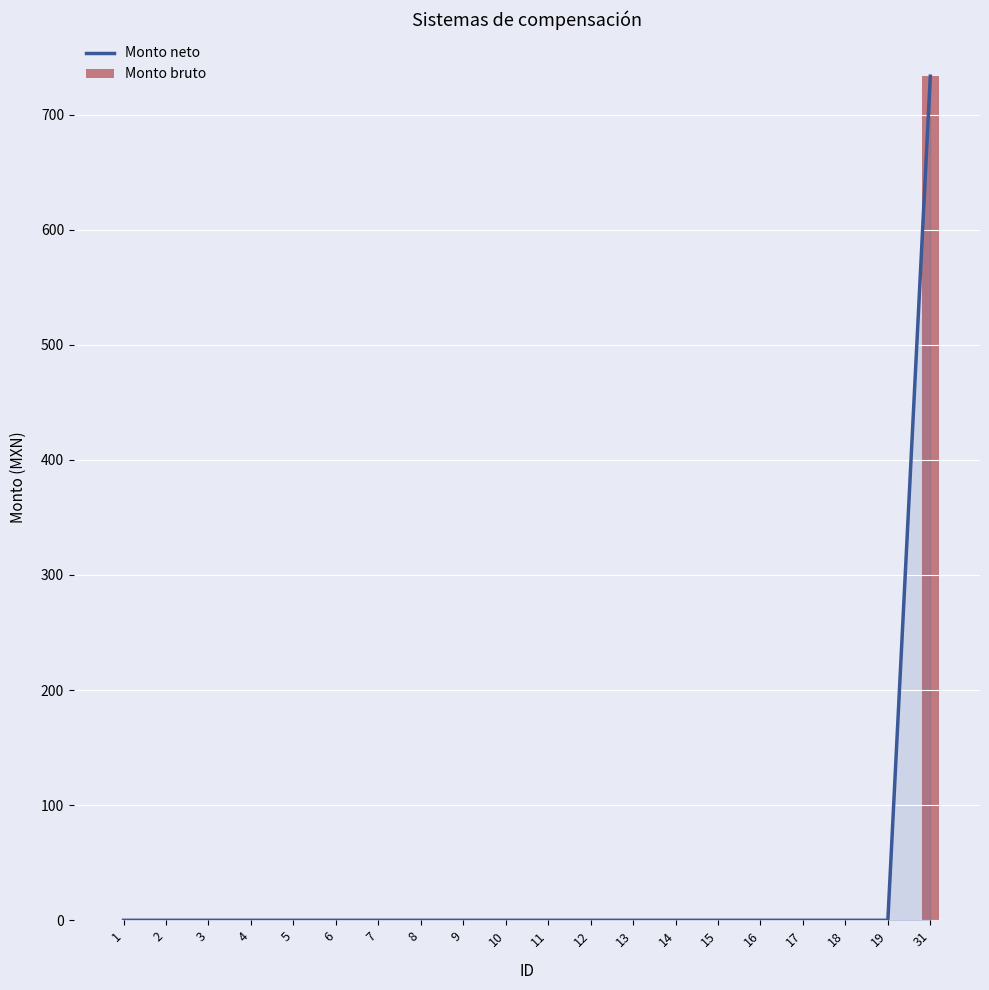

Where is Monto neto nearest to the value 366?

1